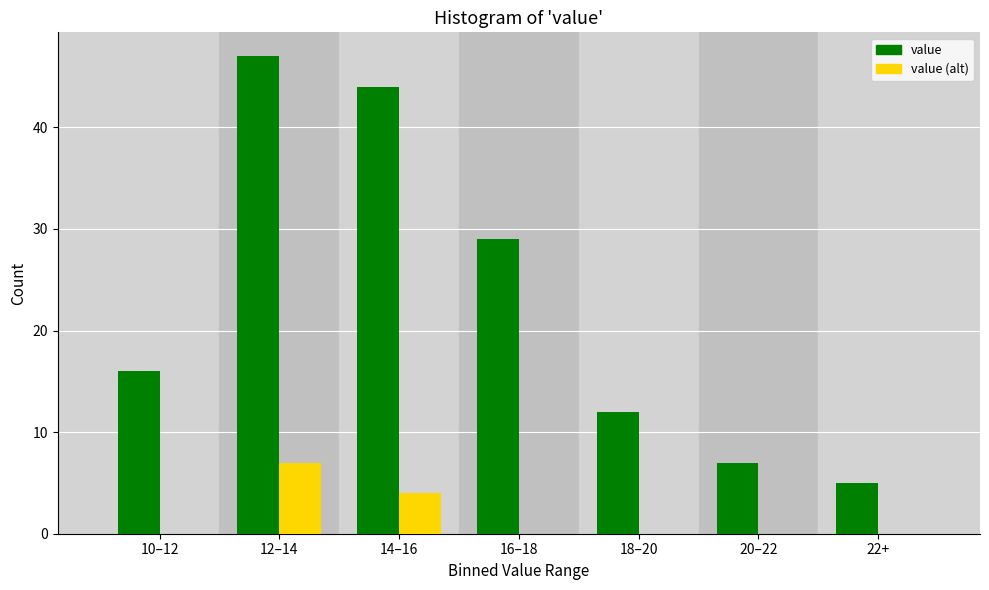

Reading right to left, list all the values displayed in this chart.

value: 22+=5	20–22=7	18–20=12	16–18=29	14–16=44	12–14=47	10–12=16
value (alt): 22+=0	20–22=0	18–20=0	16–18=0	14–16=4	12–14=7	10–12=0